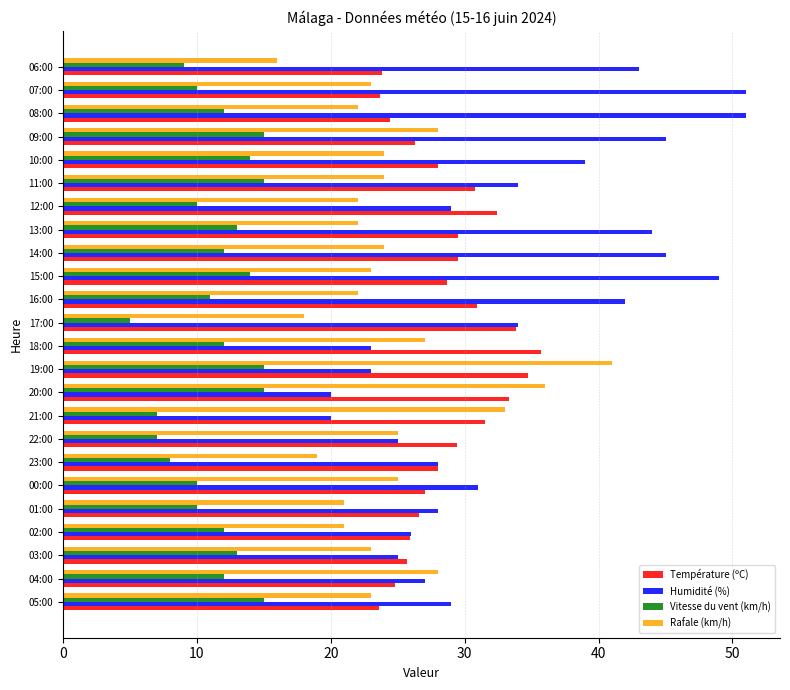

Rank the series at 15:00 from lowest to highest value.

Vitesse du vent (km/h), Rafale (km/h), Température (ºC), Humidité (%)